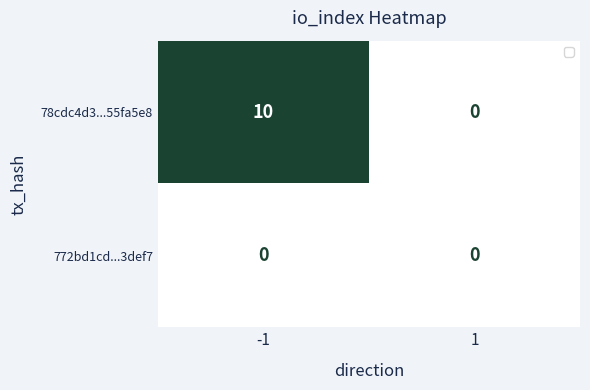

Reading right to left, transcribe all the data shown in this chart.

78cdc4d3...55fa5e8: 0	10
772bd1cd...3def7: 0	0